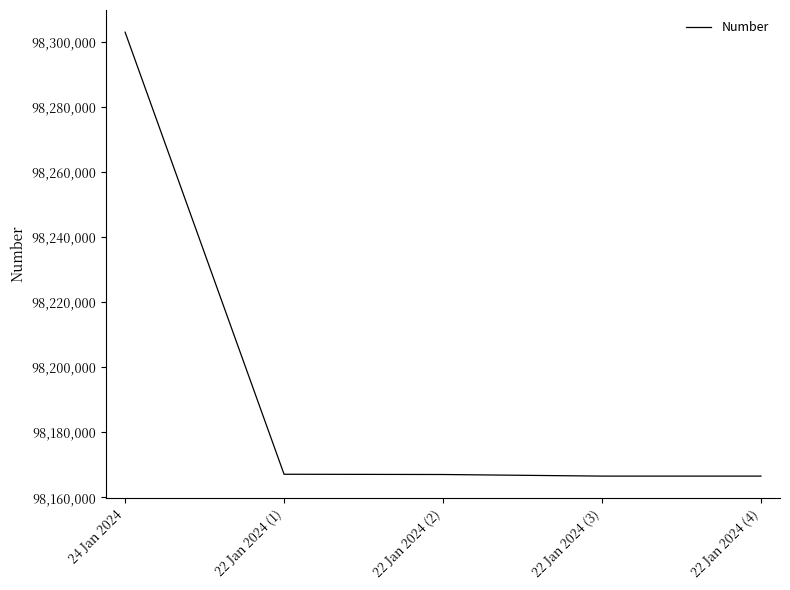

What is the ratio of the value at 22 Jan 2024 (2) to the value at 22 Jan 2024 (4)?

1.0